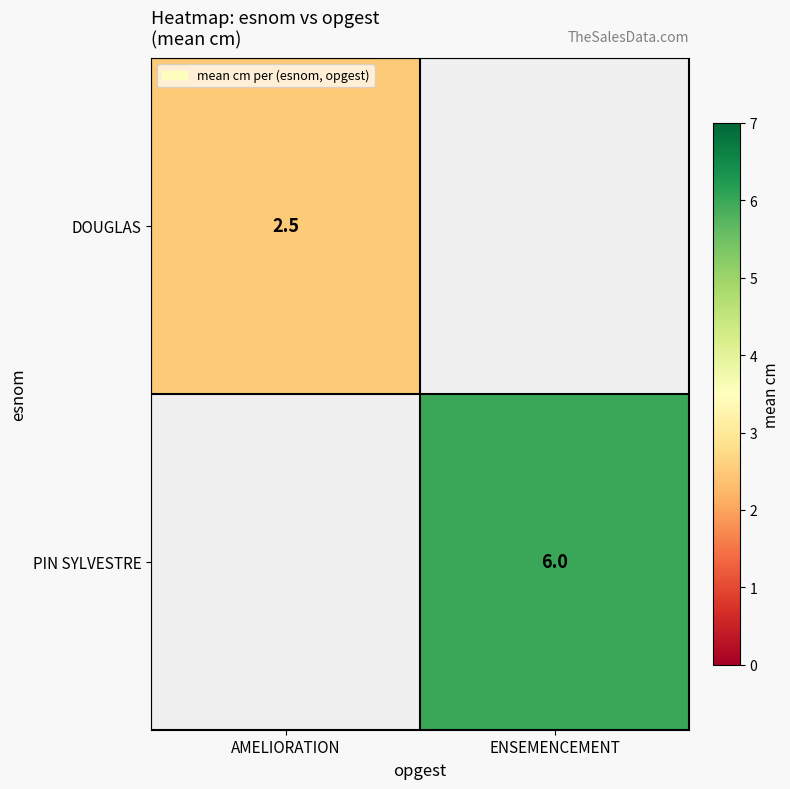

True or false: DOUGLAS has a value of 2.5 at AMELIORATION.

True